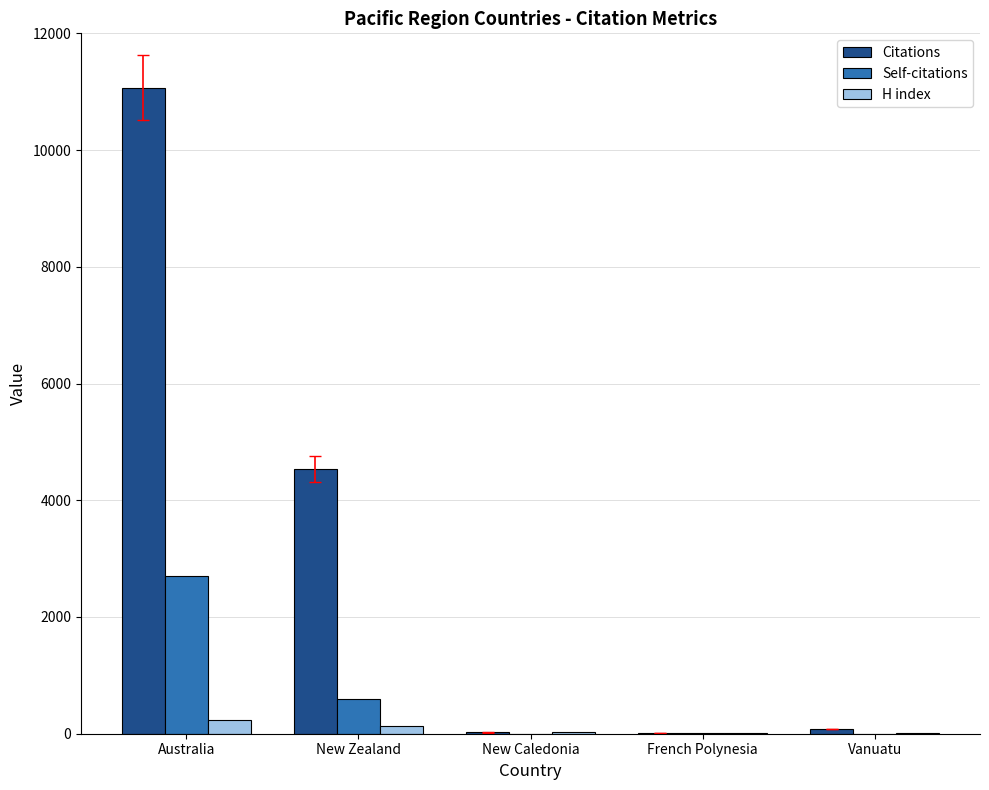

At which category is the sum across all series the highest?

Australia